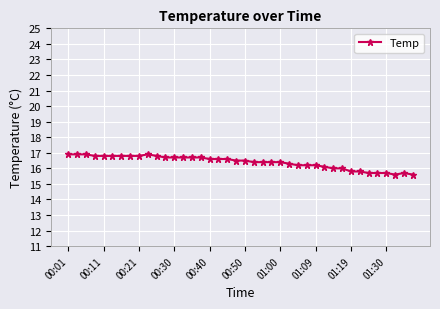

Reading left to right, list all the values displayed in this chart.

16.9	16.9	16.9	16.8	16.8	16.8	16.8	16.8	16.8	16.9	16.8	16.7	16.7	16.7	16.7	16.7	16.6	16.6	16.6	16.5	16.5	16.4	16.4	16.4	16.4	16.3	16.2	16.2	16.2	16.1	16.0	16.0	15.8	15.8	15.7	15.7	15.7	15.6	15.7	15.6